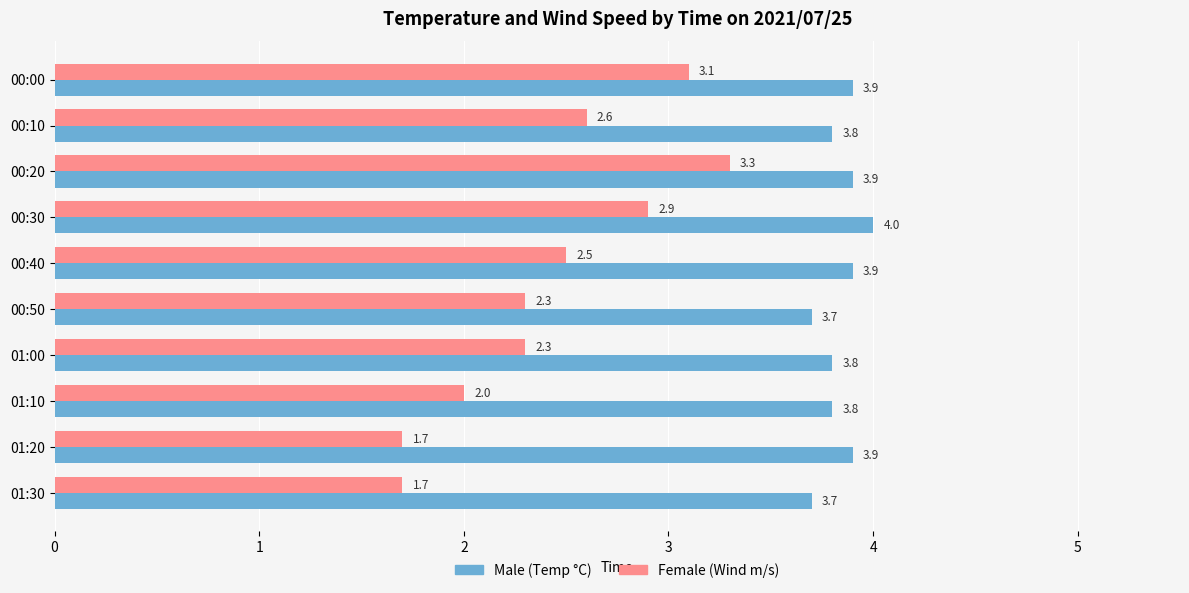

At which category does the chart reach its peak across all series?

00:30